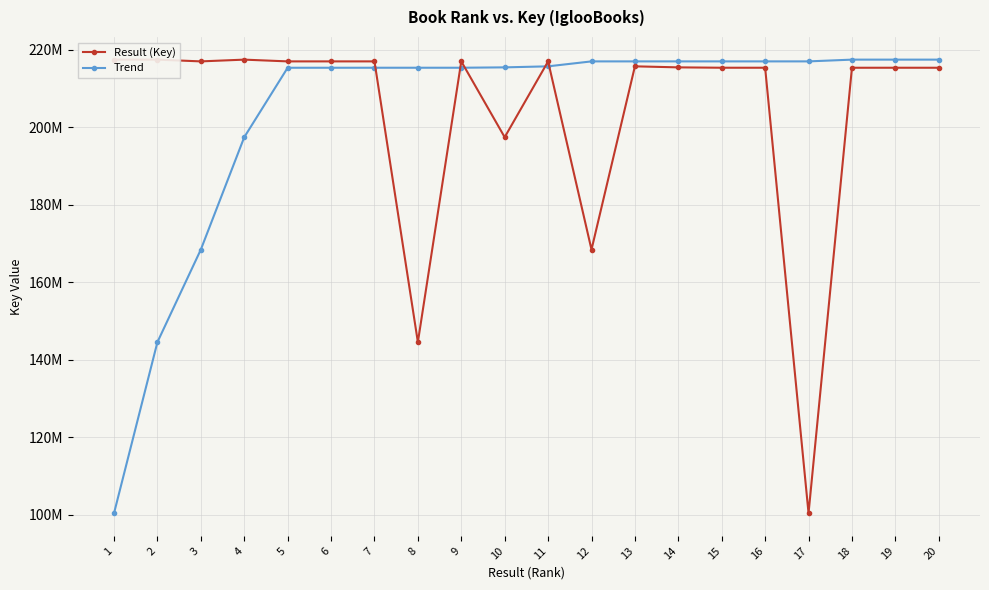

True or false: Result (Key) and Trend cross at least once.

True